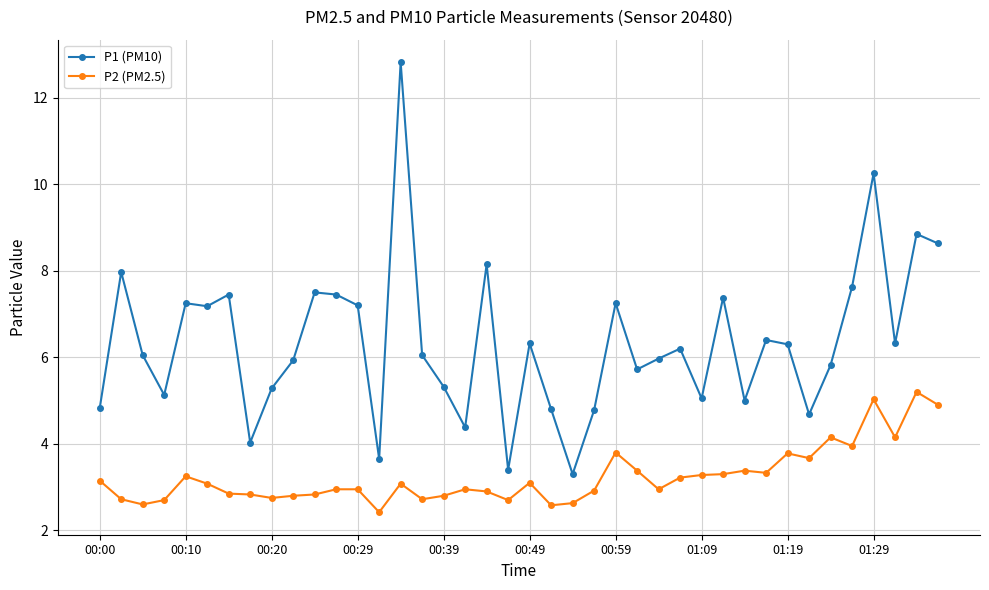

How many series are shown in this chart?

2